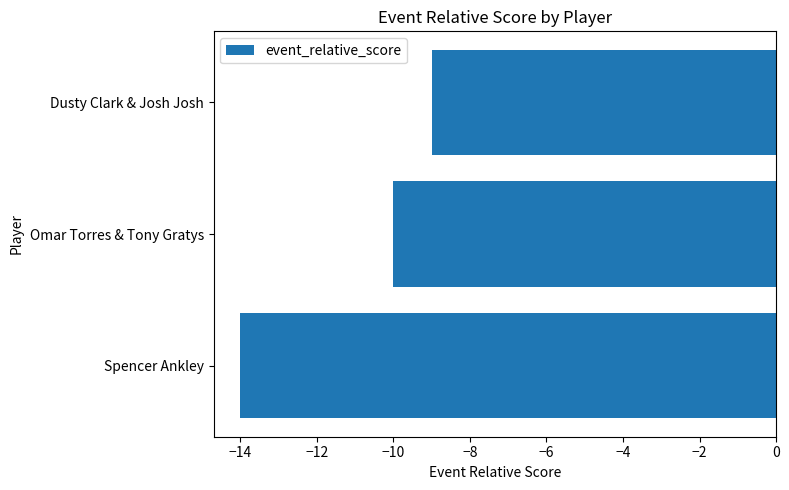

Are the bars grouped side by side (vs. stacked)?

No